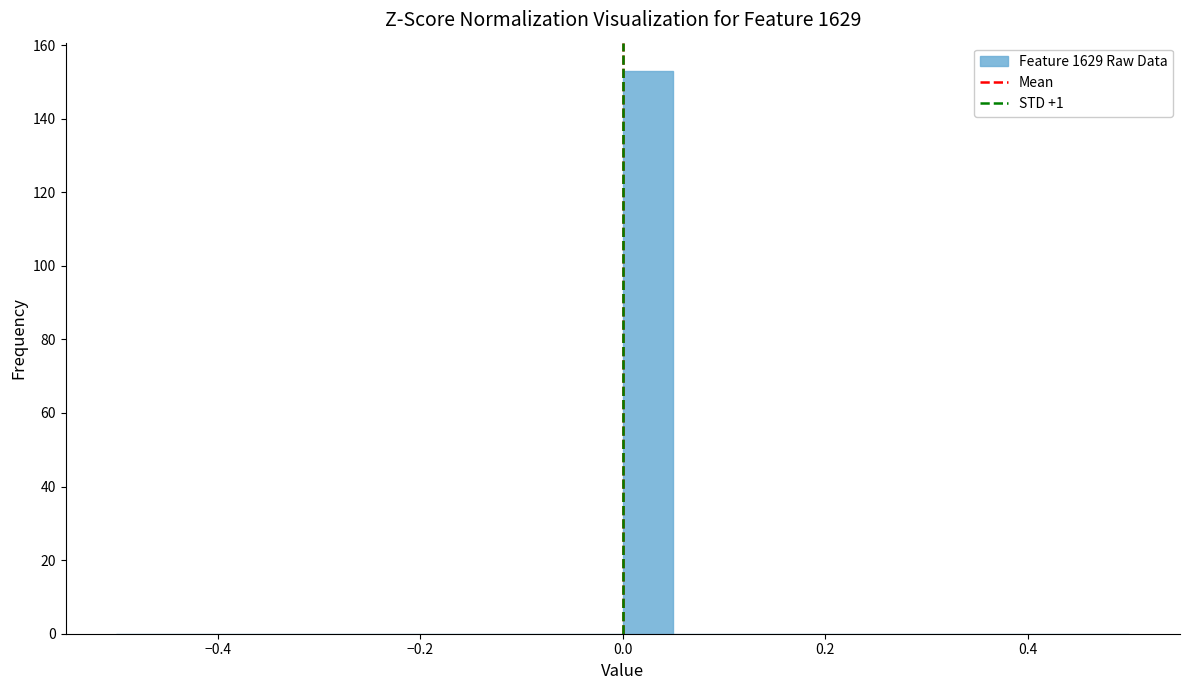

Around what value on the x-axis is the tallest bar? Give the approximate position of its centre, as read against the axis.

0.02